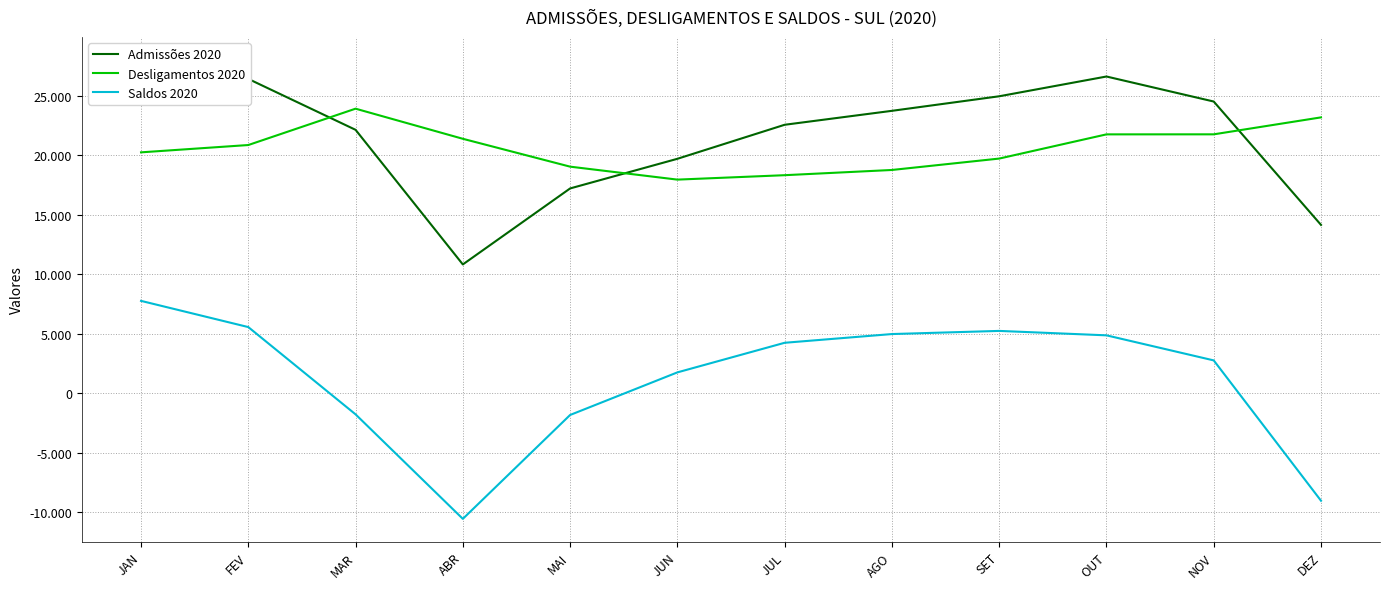

What is the label of the 4th point from the left?

ABR